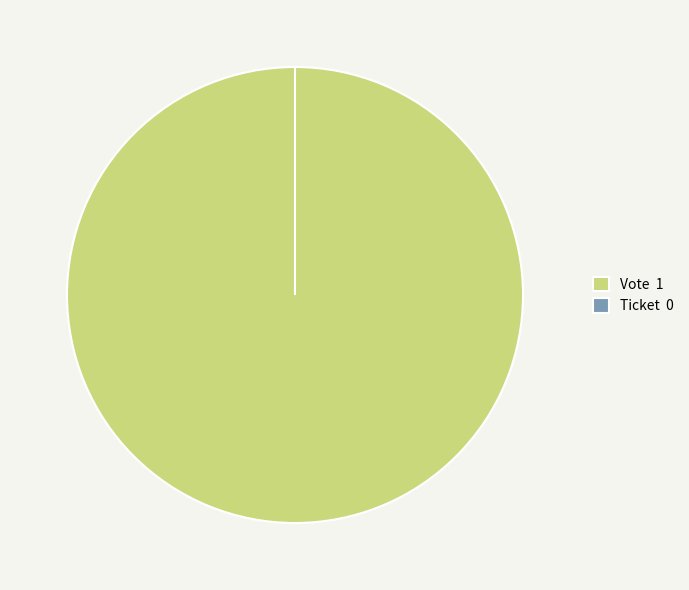

Count the number of slices in the pie.

2